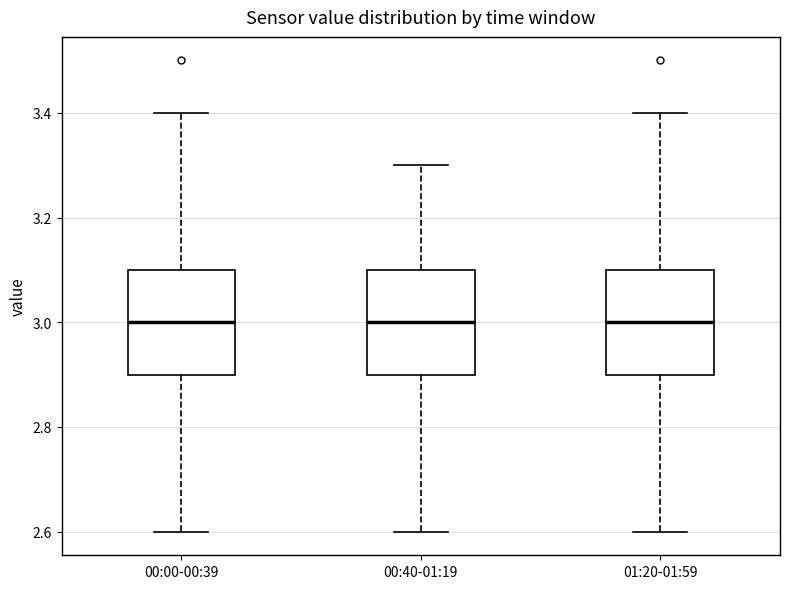

Reading left to right, transcribe this box plot: for each box, give where its median line is, the range the box spans, and where its two whiskers end, as read against the y-axis. The values are not printed on the chart, so give them approximately, as read against the axis.

00:00-00:39: median 3.0, box 2.9 to 3.1, whiskers 2.6 to 3.4
00:40-01:19: median 3.0, box 2.9 to 3.1, whiskers 2.6 to 3.3
01:20-01:59: median 3.0, box 2.9 to 3.1, whiskers 2.6 to 3.4